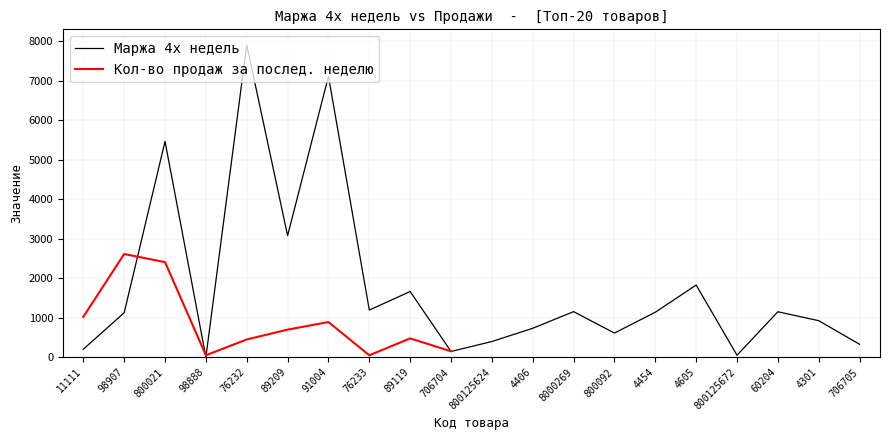

Rank the categories by value from highest to lowest.

76232, 91004, 800021, 89209, 4605, 89119, 76233, 8000269, 60204, 4454, 98907, 4301, 4406, 800092, 800125624, 706705, 11111, 706704, 800125672, 98888